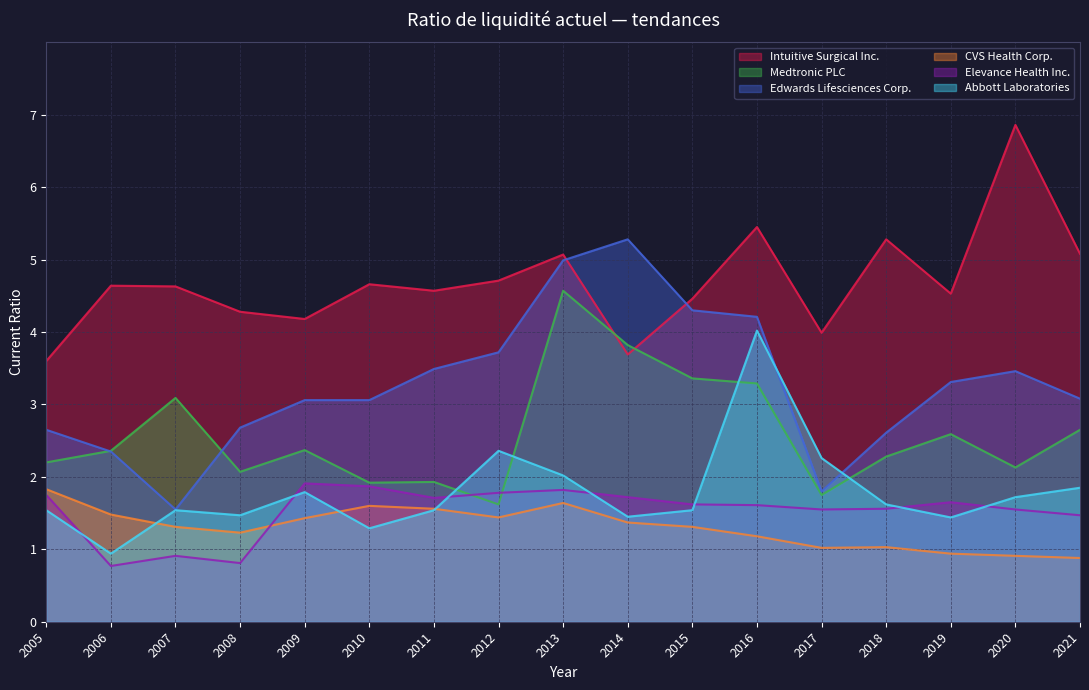

Does the chart have visible grid lines?

Yes